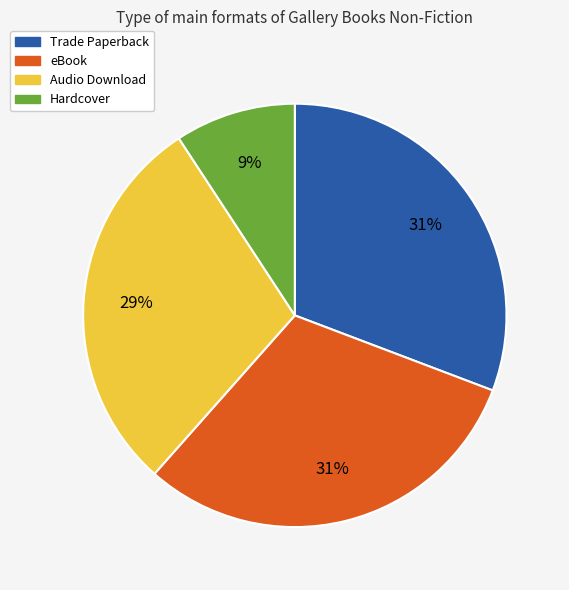

How many slices are in this pie chart?

4